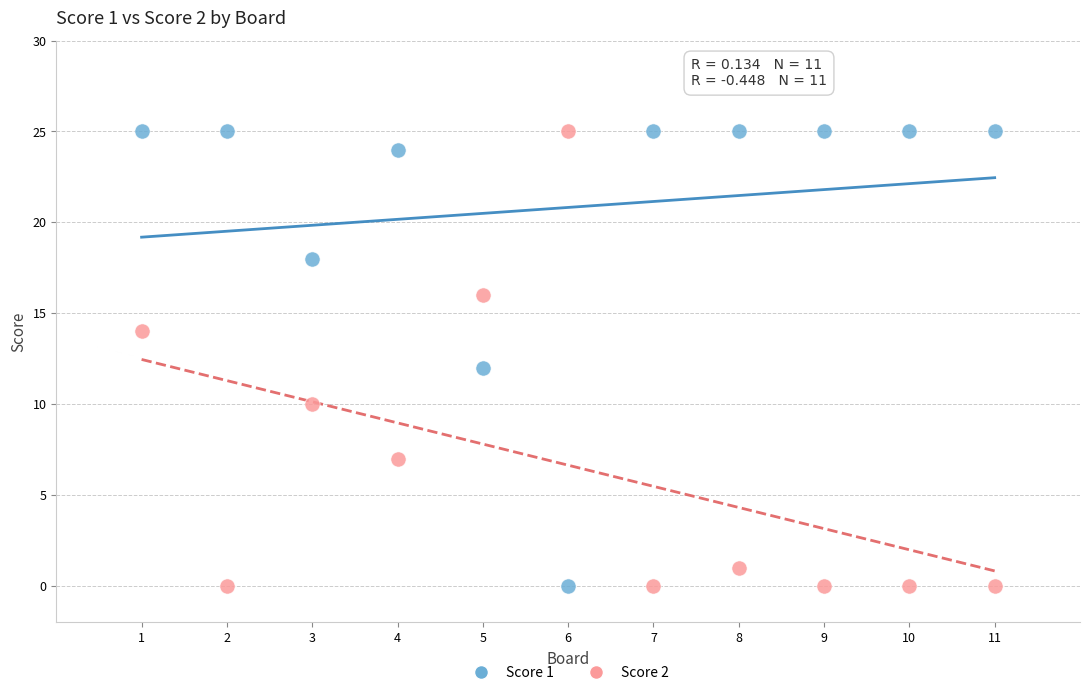

What is the X range (max minus min) for the scatter plot?

10